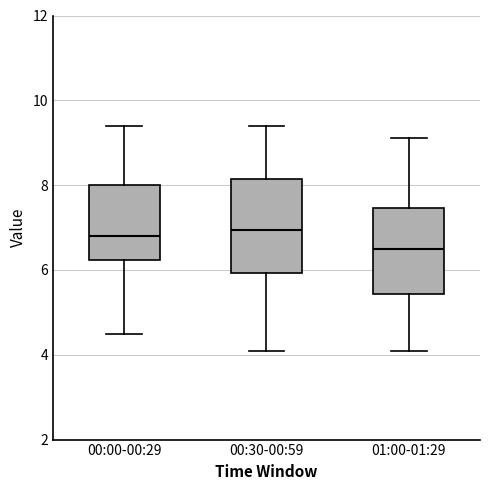

Where does the upper whisker of the box for 00:00-00:29 end on the y-axis? The values are not printed on the chart, so give them approximately, as read against the axis.

9.4